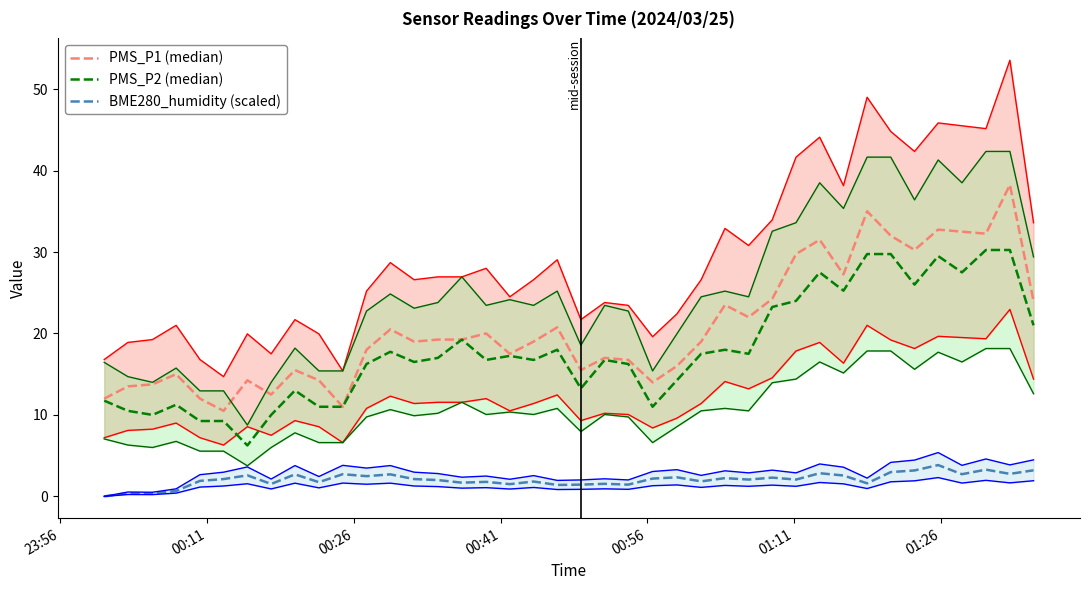

What is the maximum value for BME280_humidity (scaled)?

3.8